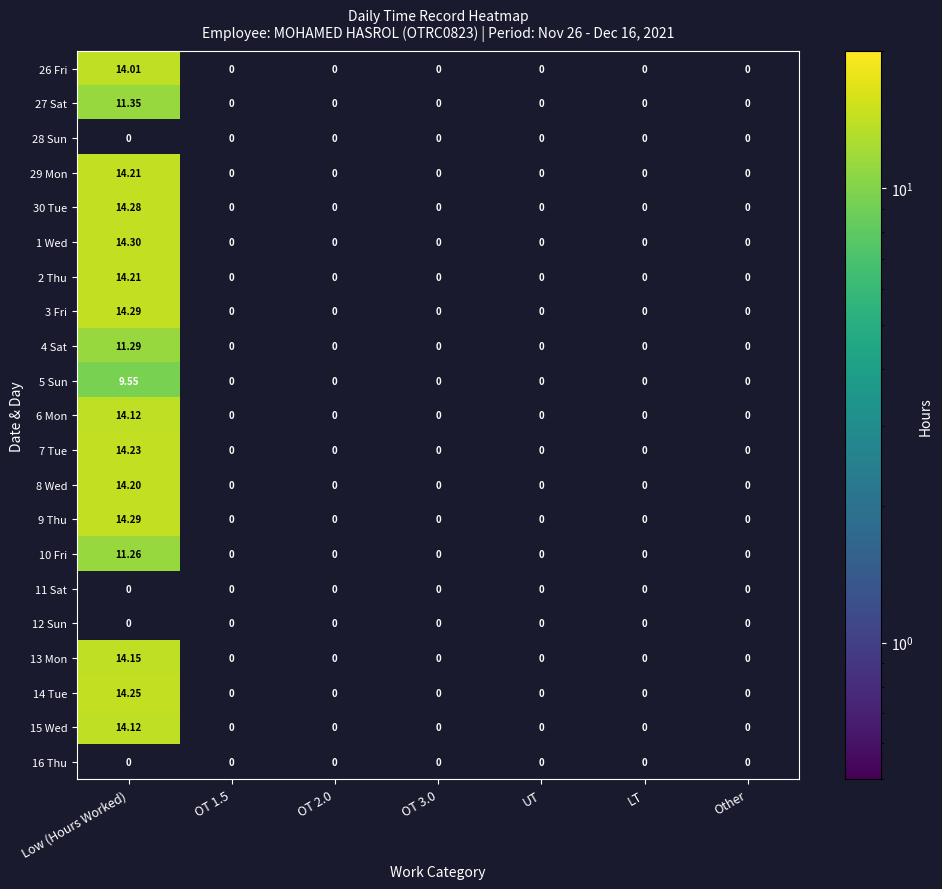

At how many categories does at least one series exceed 13?

1